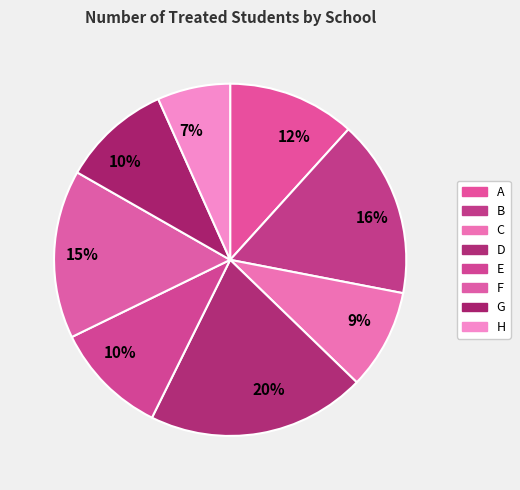

Count the number of slices in the pie.

8